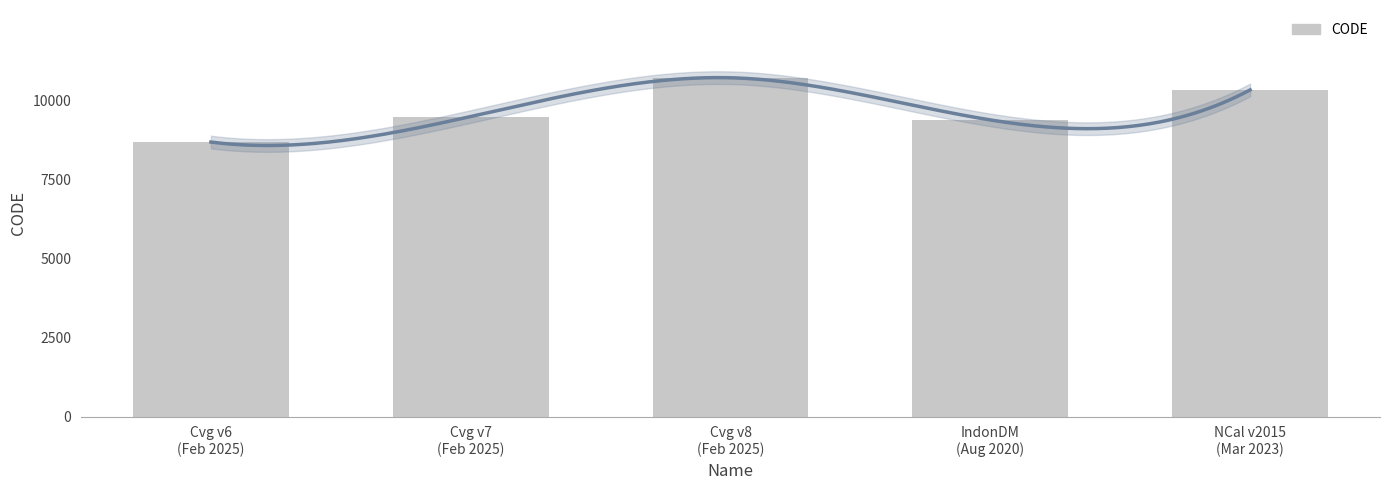

How many data points are less than 9483?

2